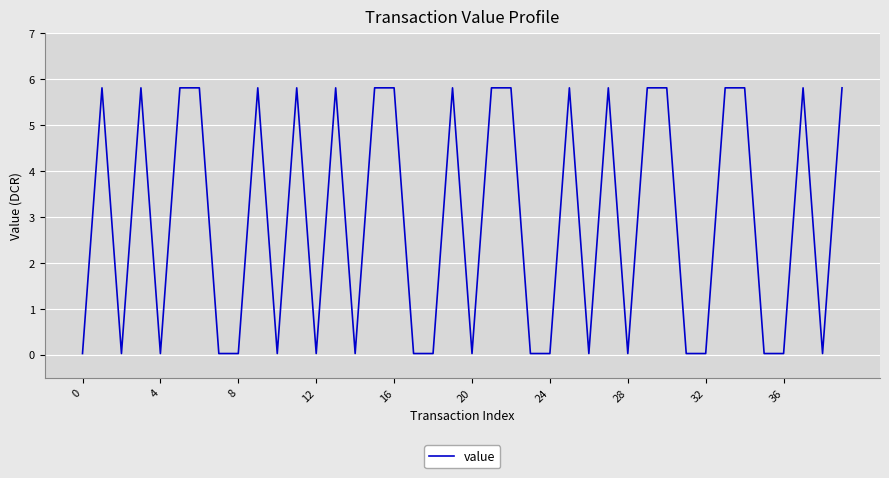

How many values are below 5?

20